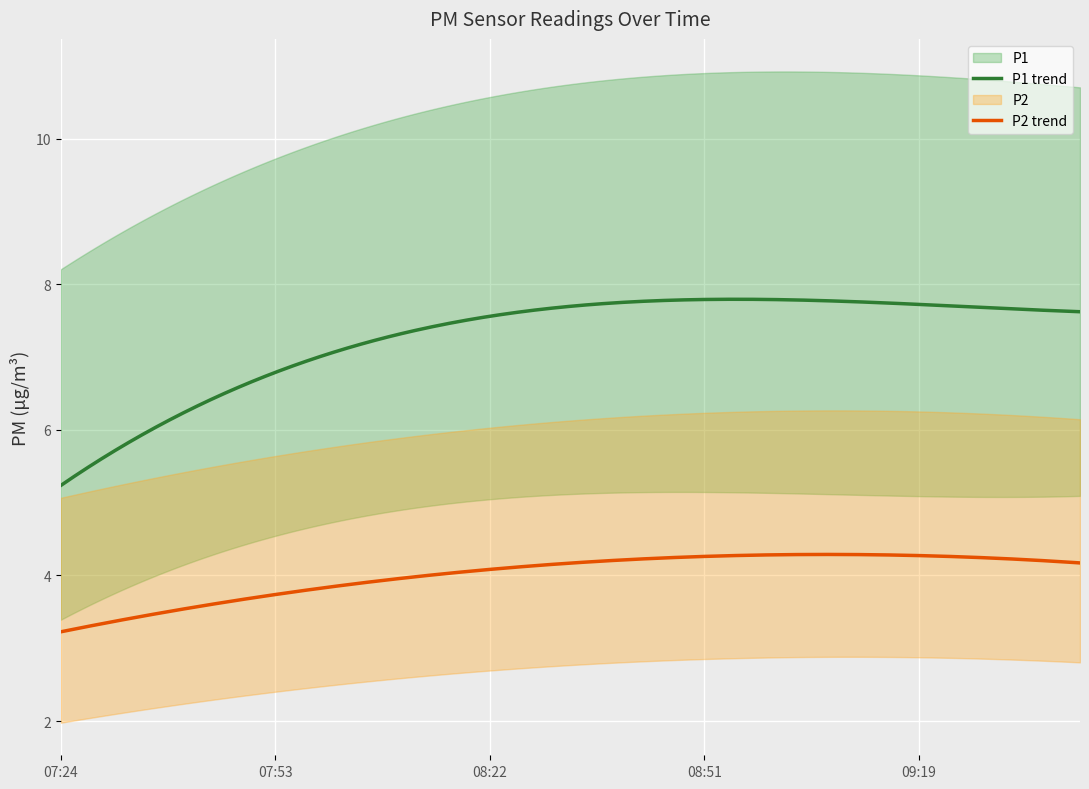

At how many categories does at least one series exceed 9?

1